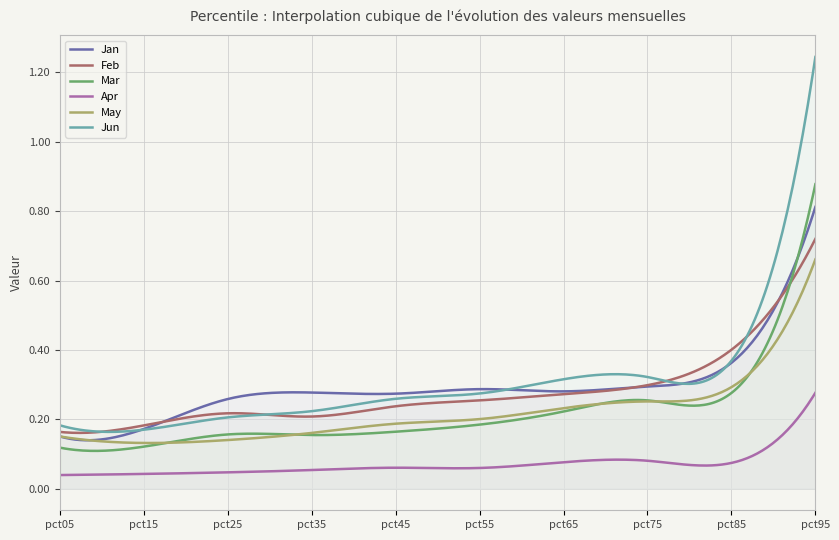

Between pct35 and pct65, which is larger?

pct65